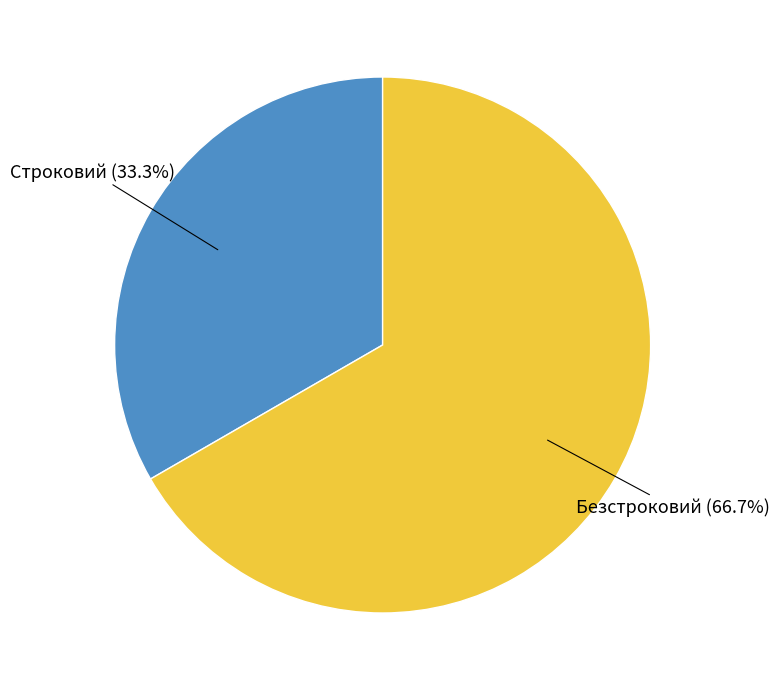

Does any single category account for the majority?

Yes